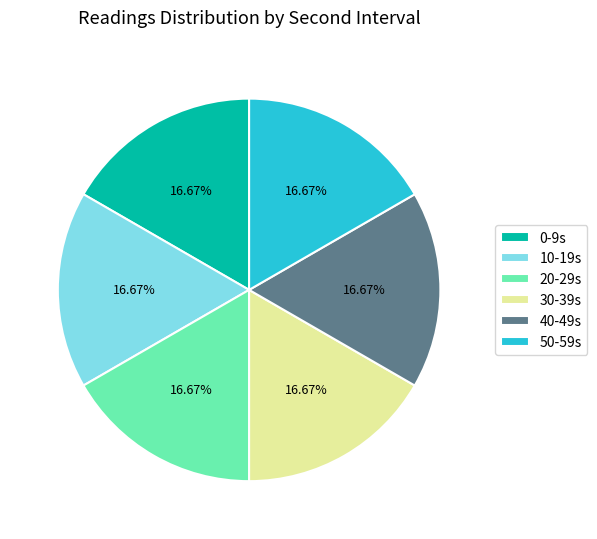

Count the number of slices in the pie.

6